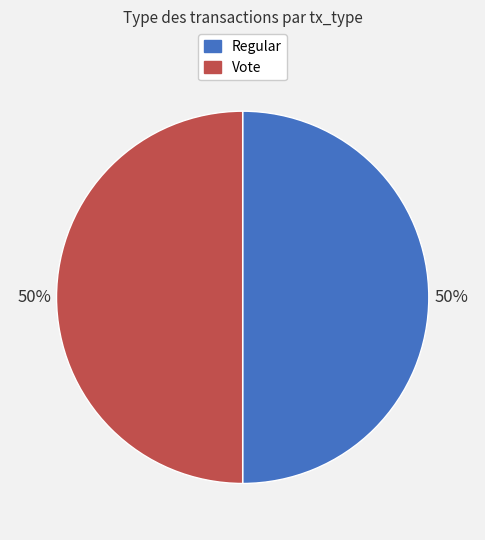

Approximately how many times larger is the value at Regular compared to Vote?

1.0